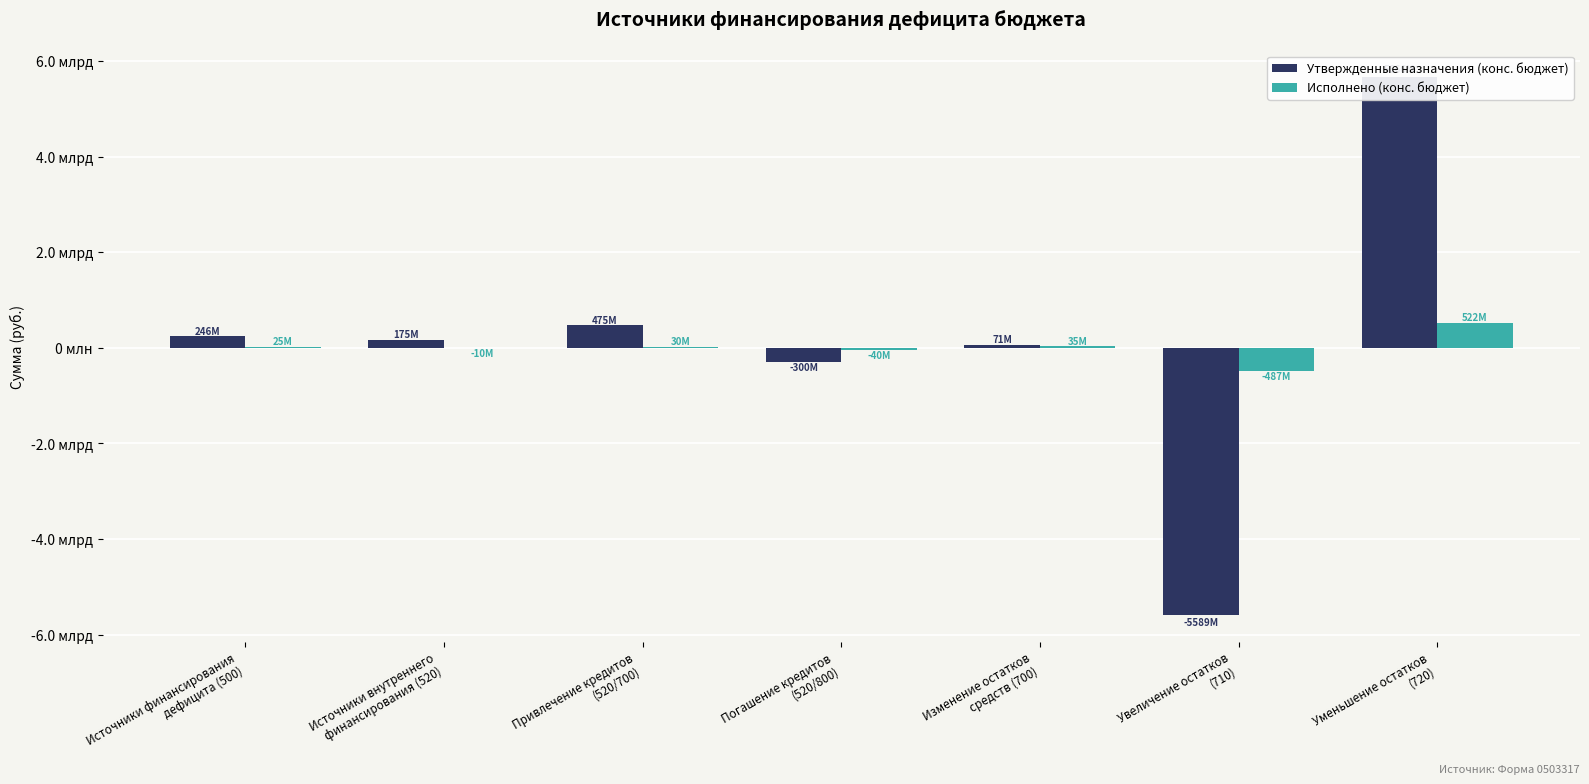

How many bars are there in total?

14